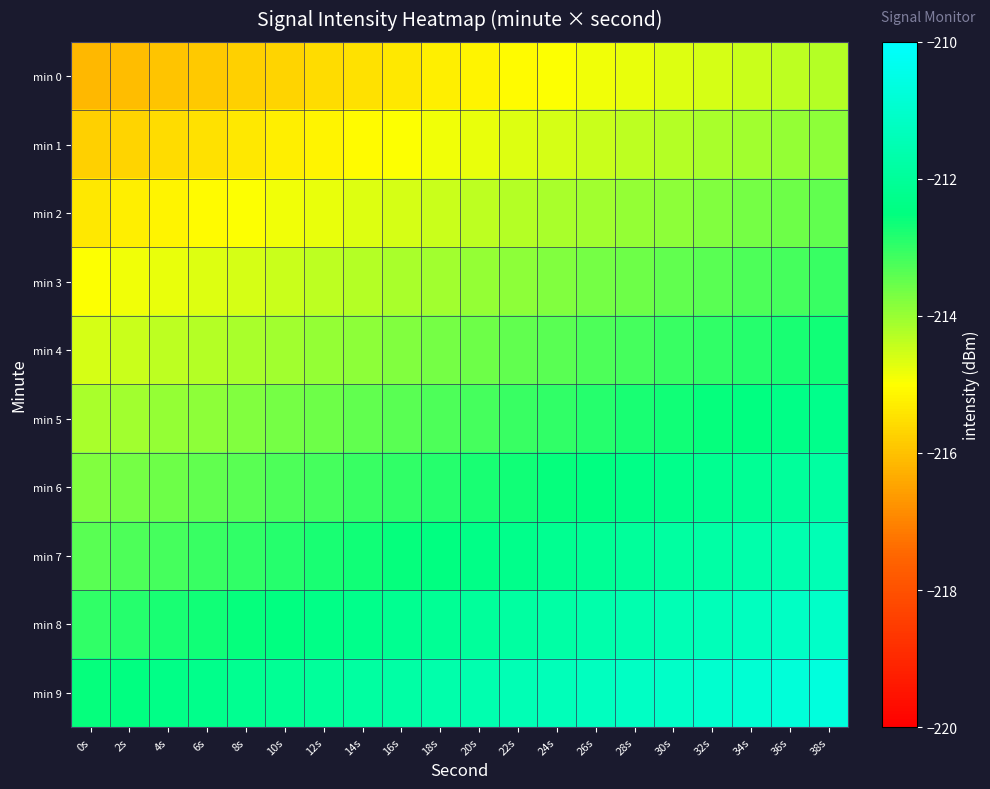

What is the maximum value shown in the chart?

-210.7